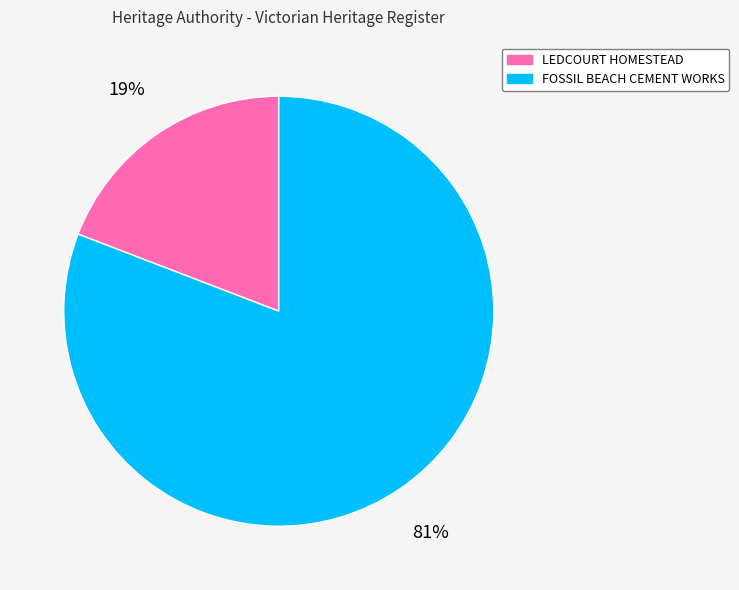

Count the number of slices in the pie.

2